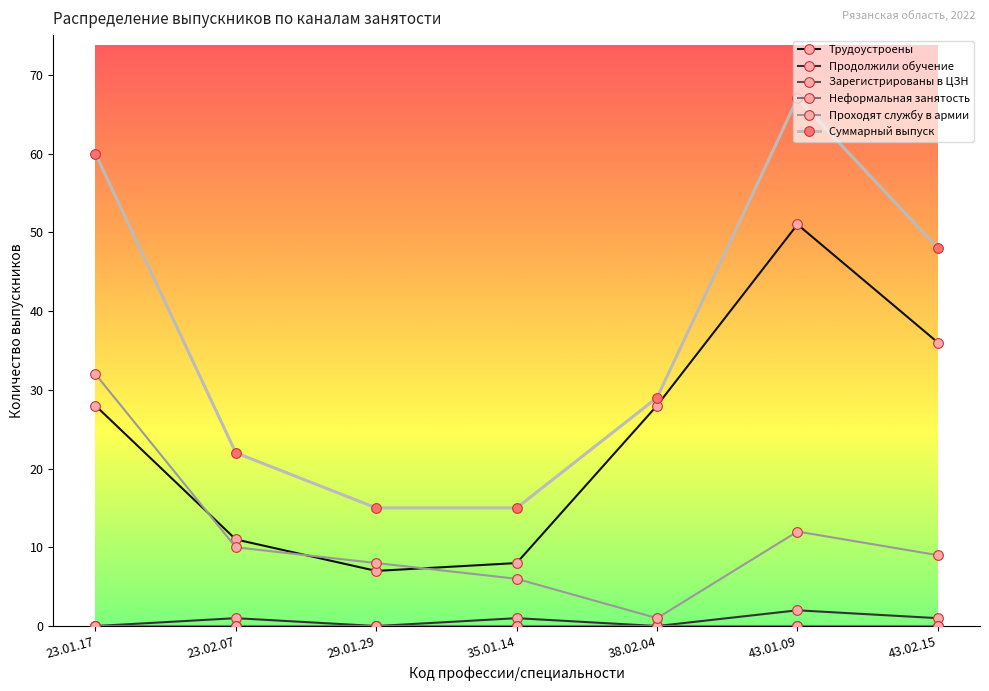

Is this an area chart (filled region under the line)?

No